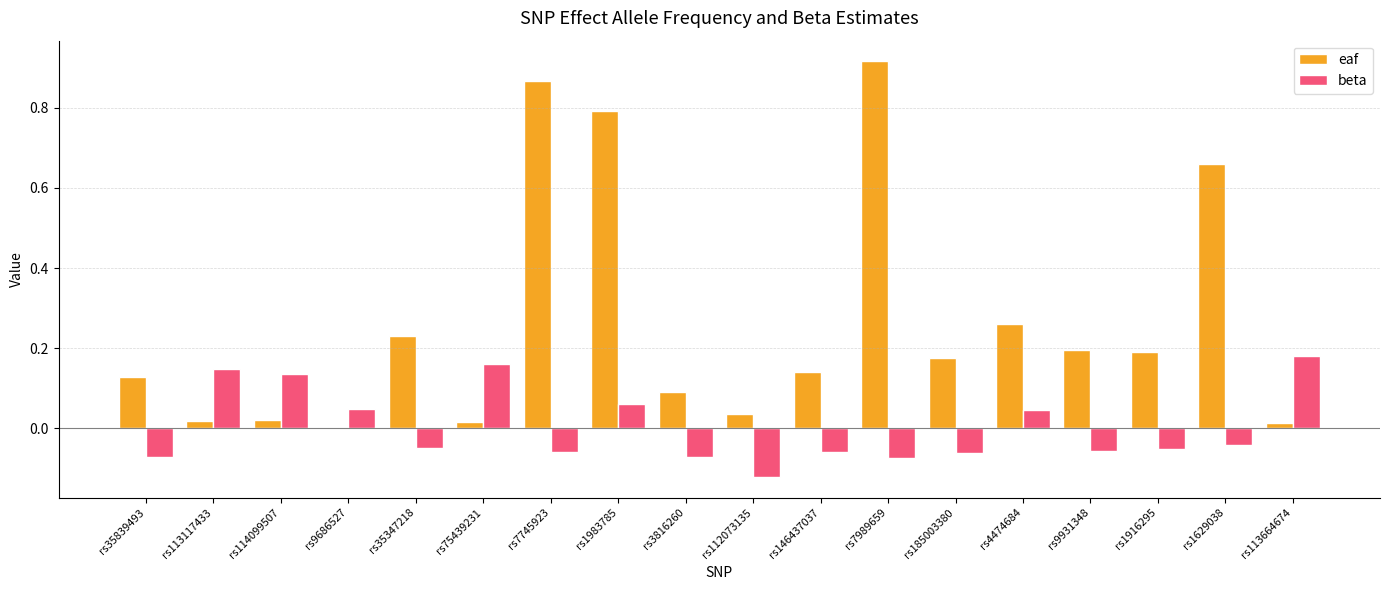

Which category has the highest value across all series?

rs7989659